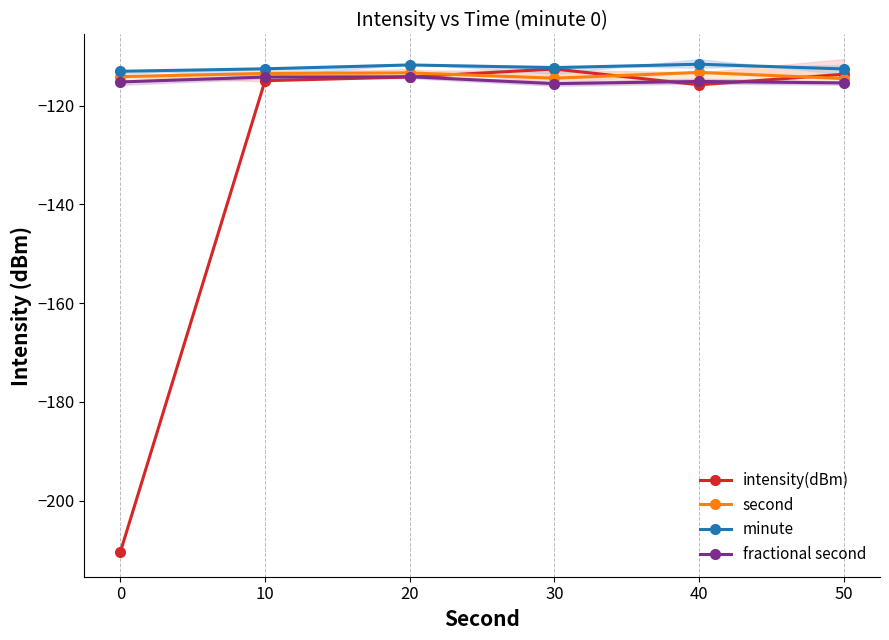

What is the difference between the maximum and minimum values in the fractional second series?

1.4